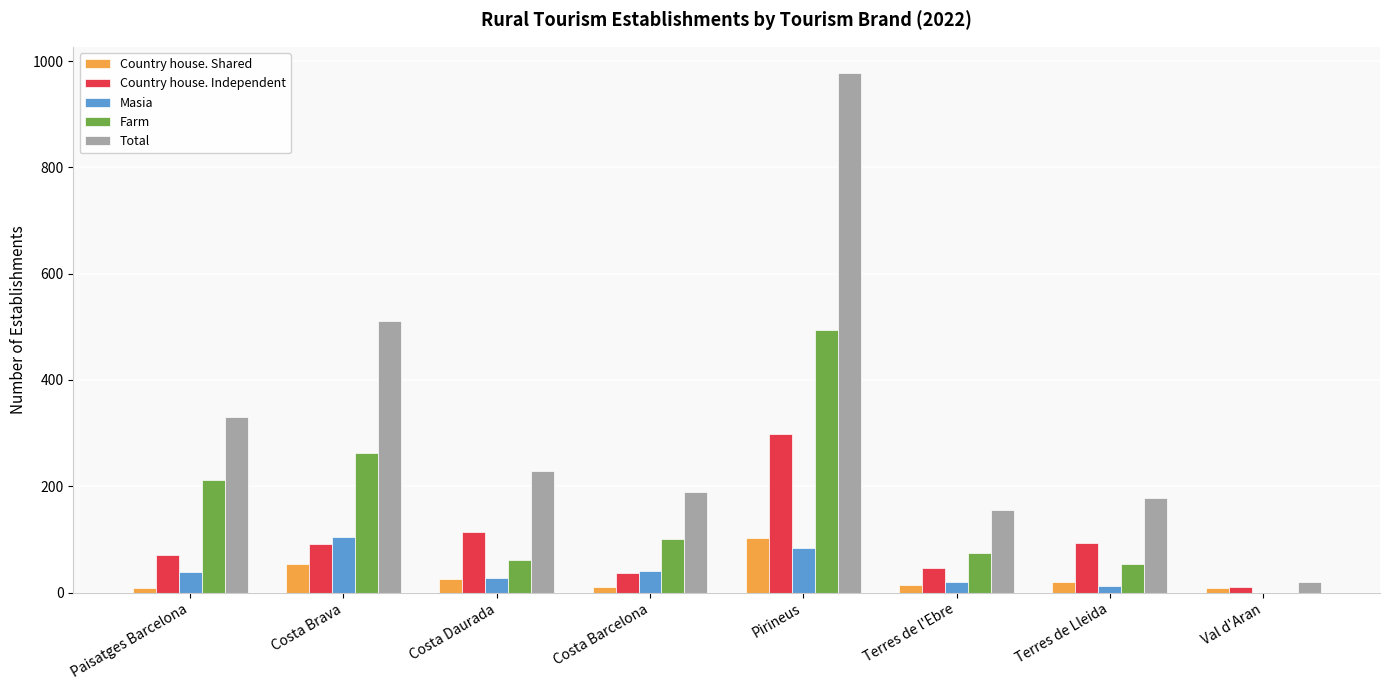

Between Paisatges Barcelona and Pirineus, which series saw the biggest shift?

Total